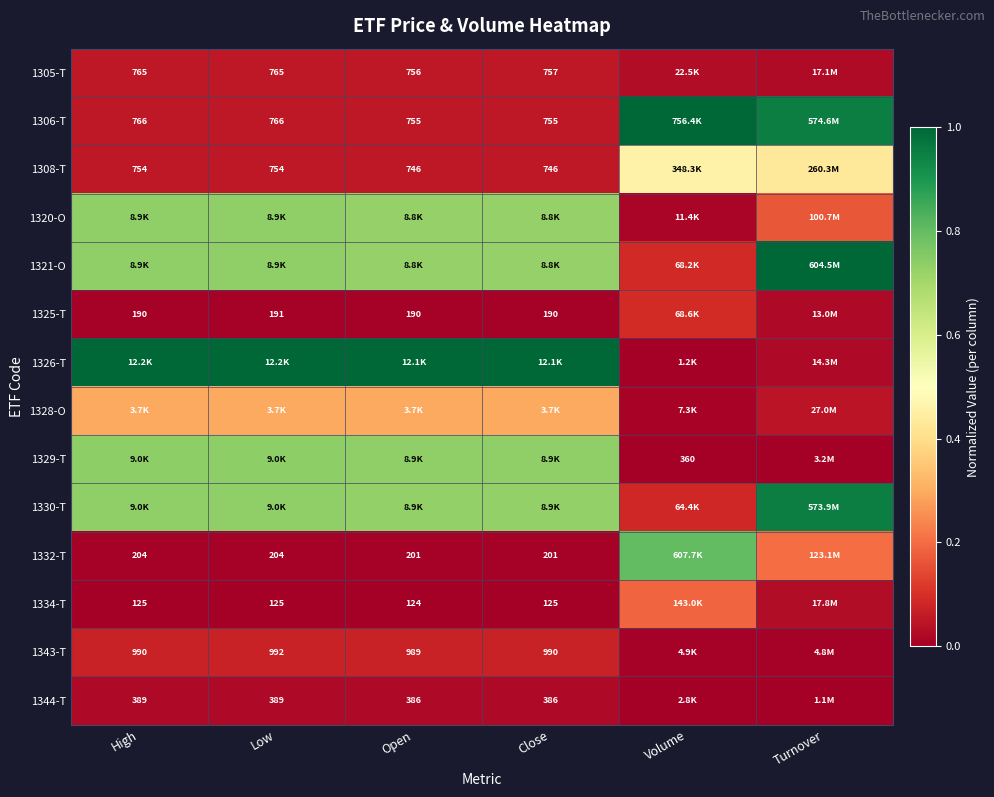

What value does the 1306-T series have at Volume?

1.0